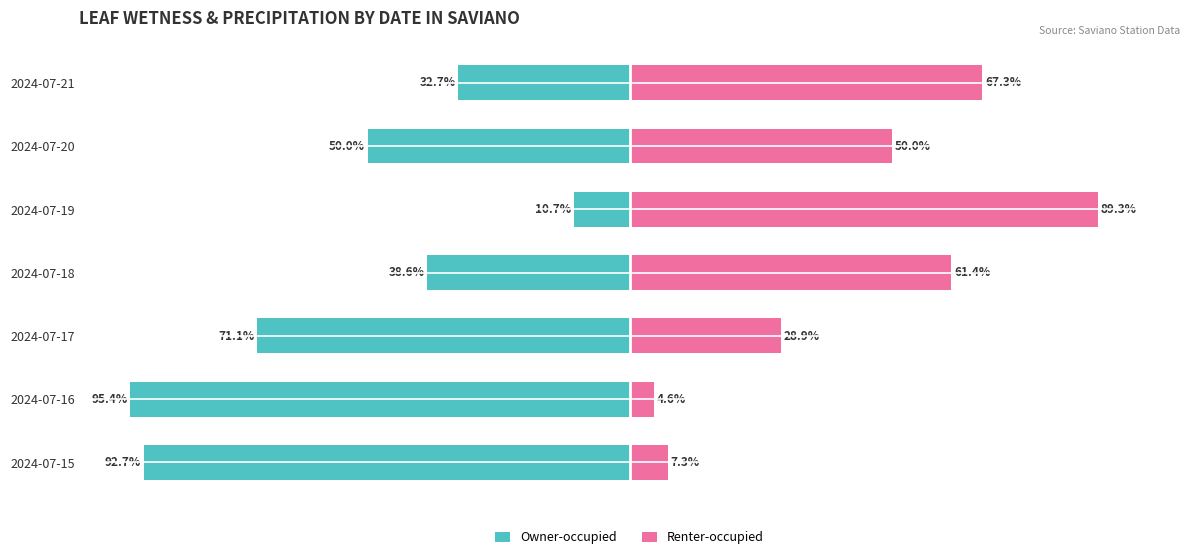

Which series has the widest spread of values?

Owner-occupied